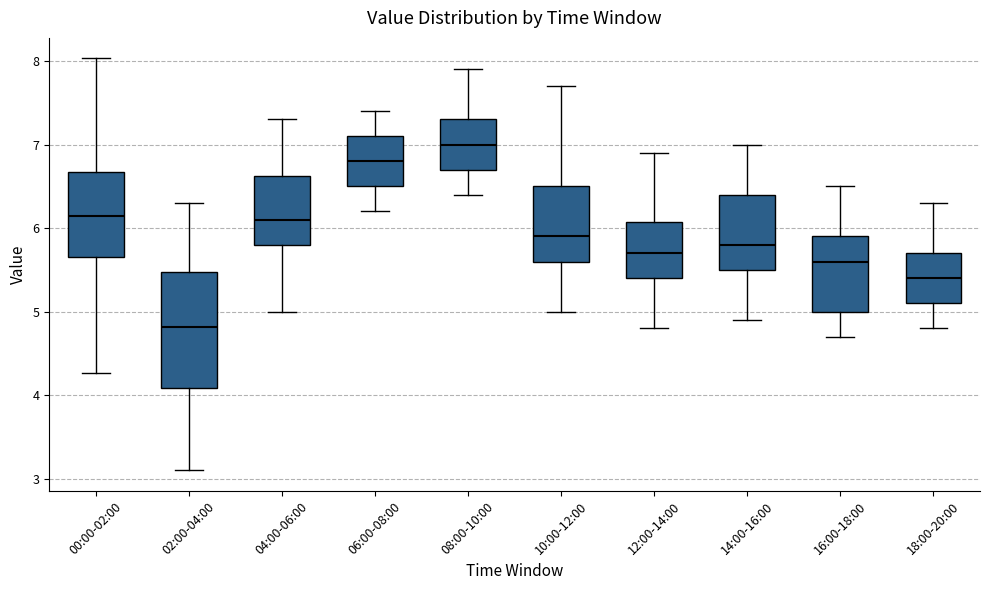

Comparing the boxes themselves (not the whiskers), which one is the tallest?

02:00-04:00